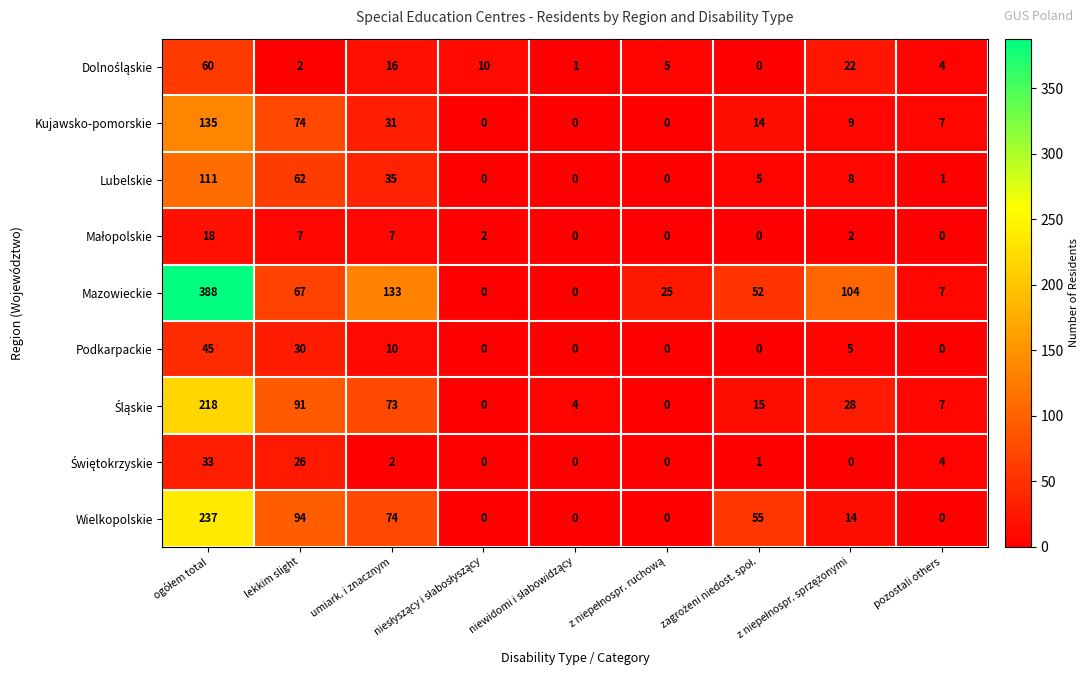

Which series has the largest total across all categories?

Mazowieckie